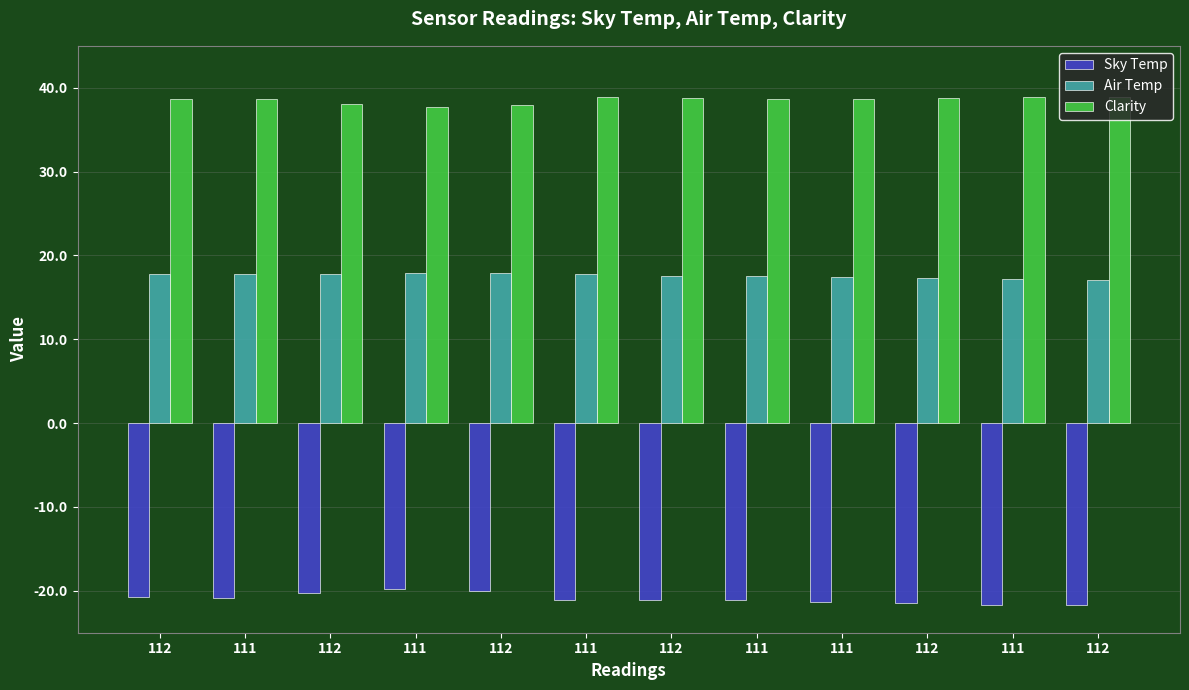

How many bars are there in total?

36